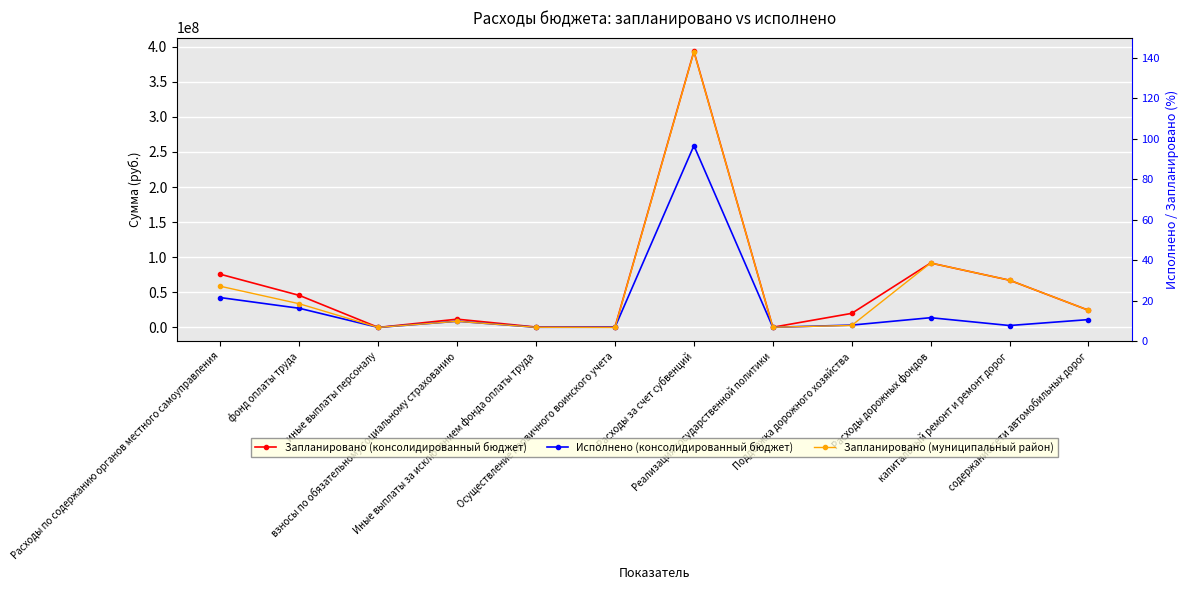

True or false: Запланировано (консолидированный бюджет) and Исполнено (консолидированный бюджет) intersect in this chart.

False